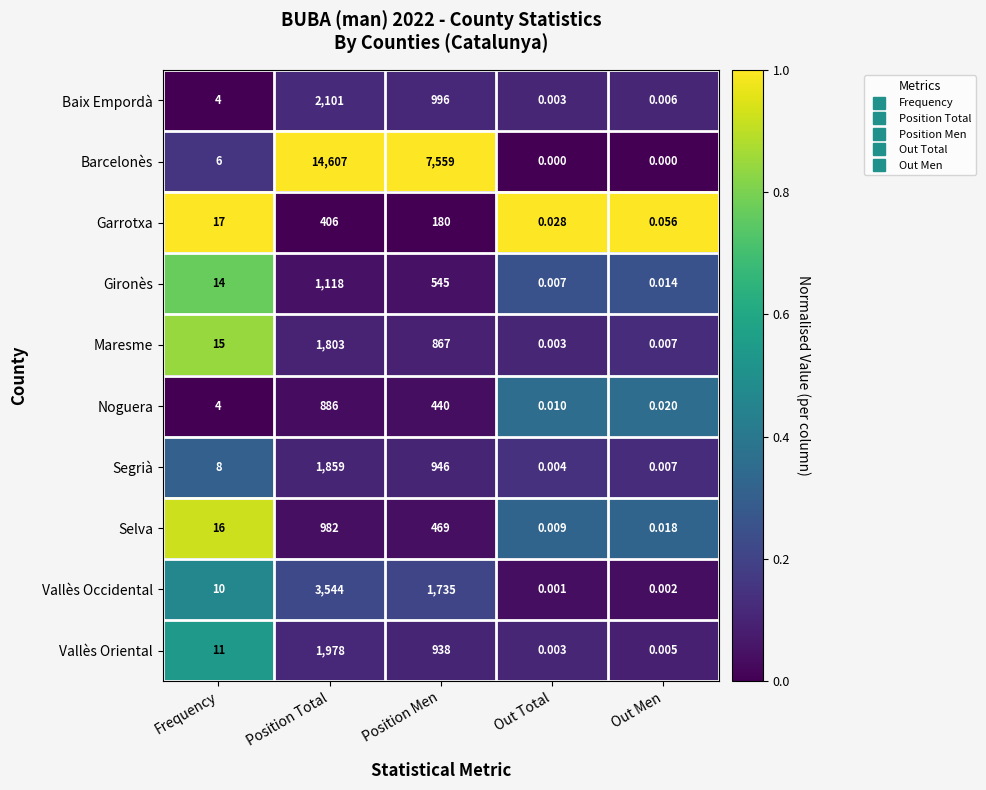

Which series has the largest total across all categories?

Barcelonès